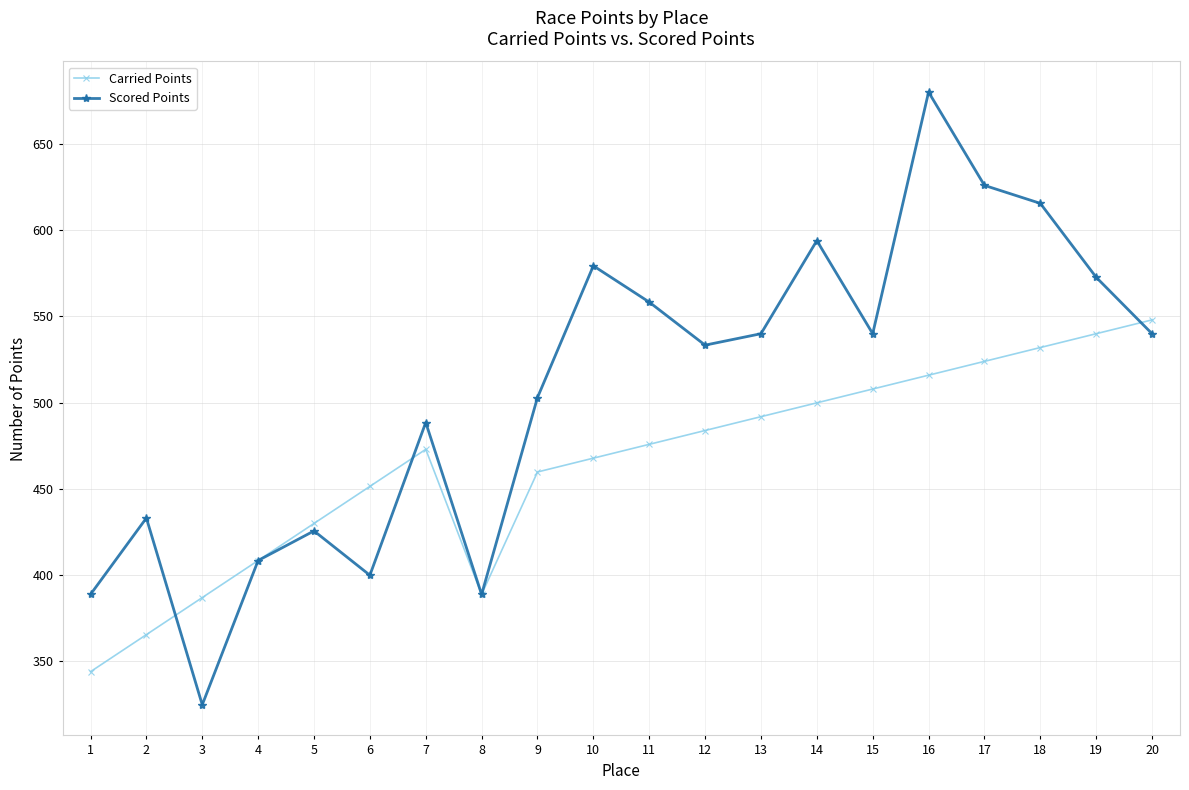

How many lines are shown in the chart?

2